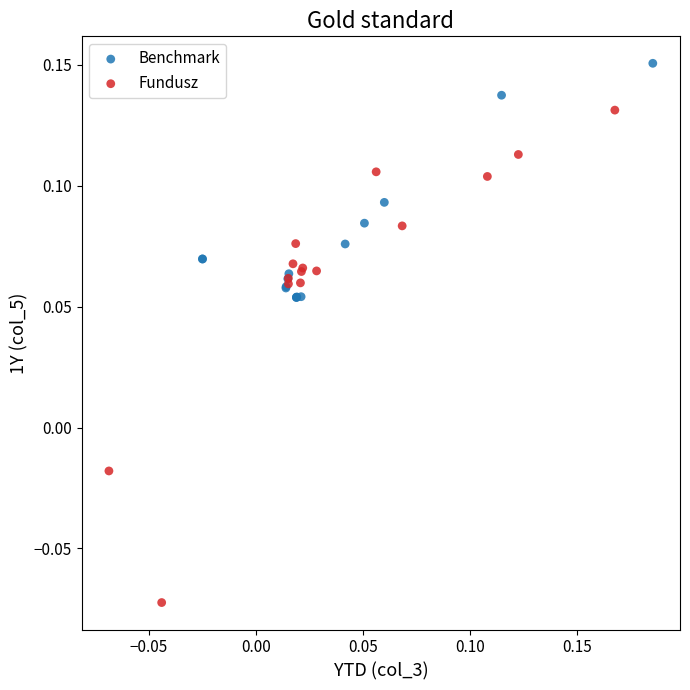

Which series has the widest spread of Y values?

Fundusz